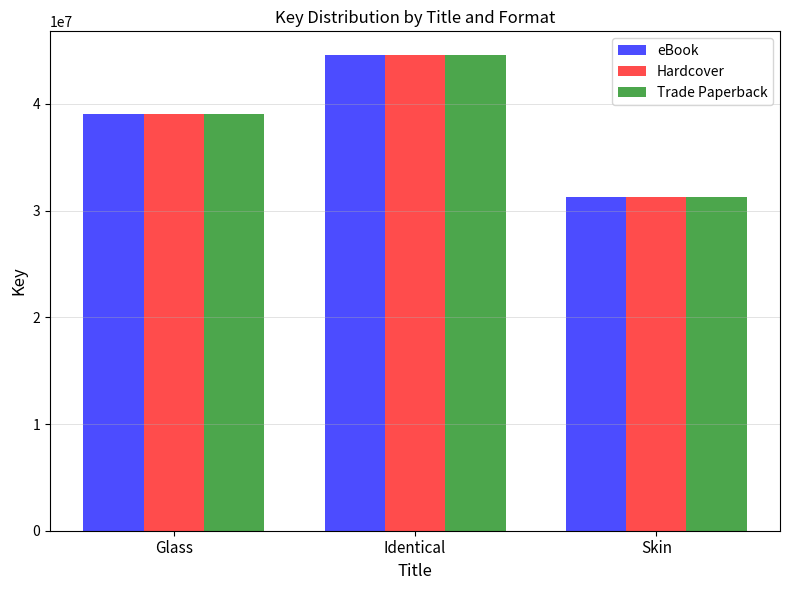

What is the total value across all series at Identical?

133731663